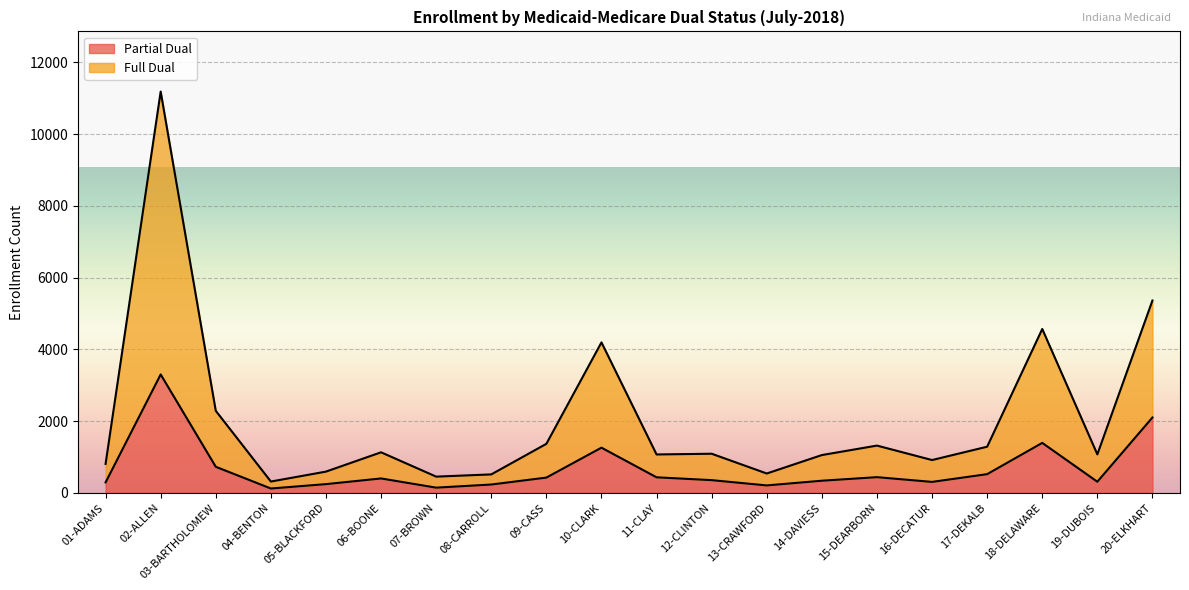

True or false: Partial Dual and Full Dual intersect in this chart.

False